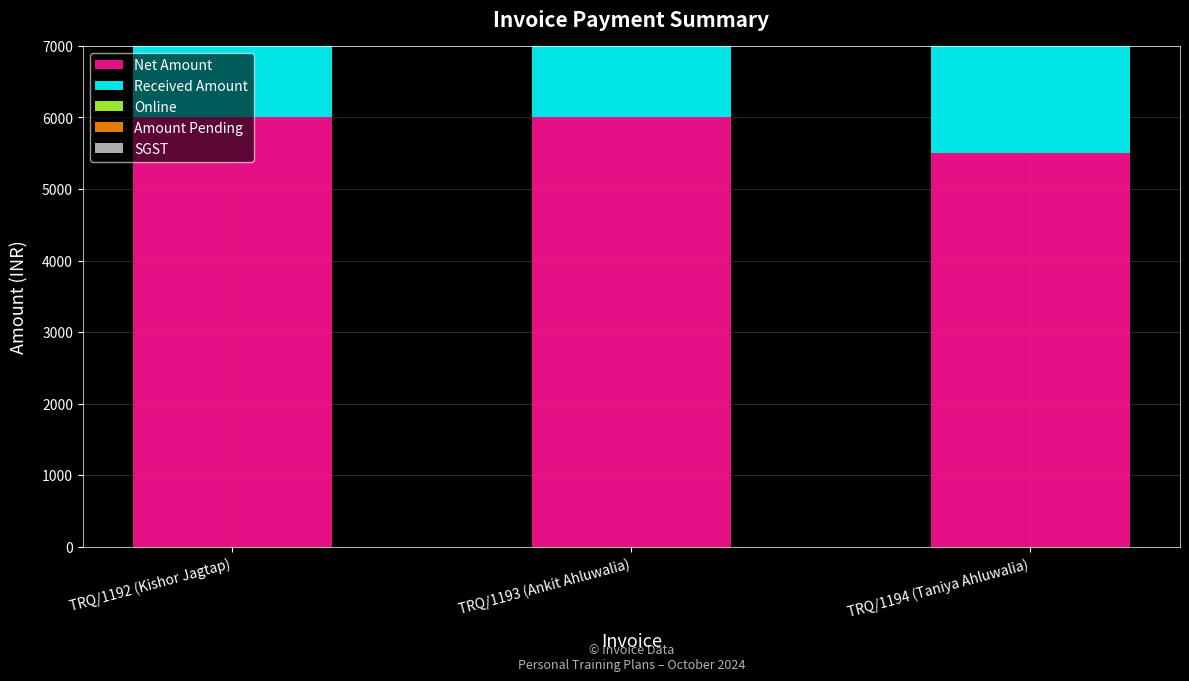

What position from the right is TRQ/1193 (Ankit Ahluwalia)?

2